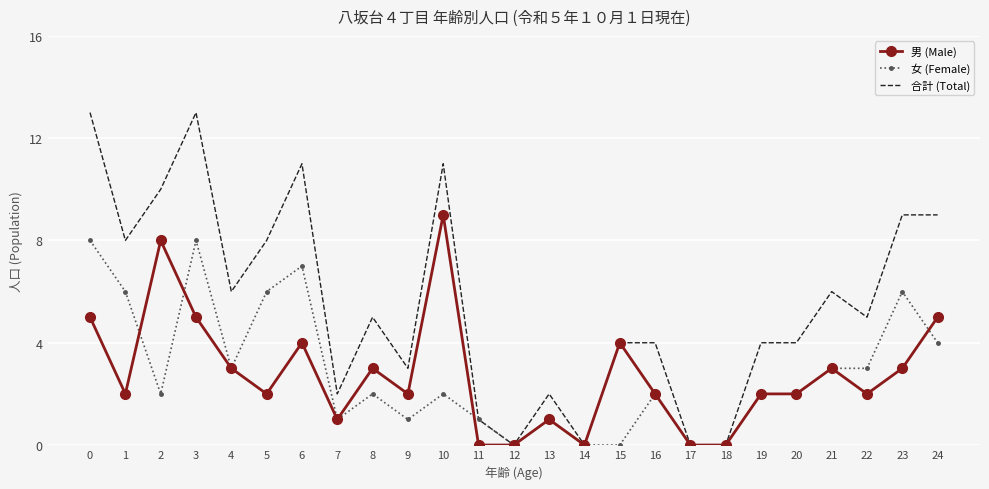

At how many categories does at least one series exceed 7?

9